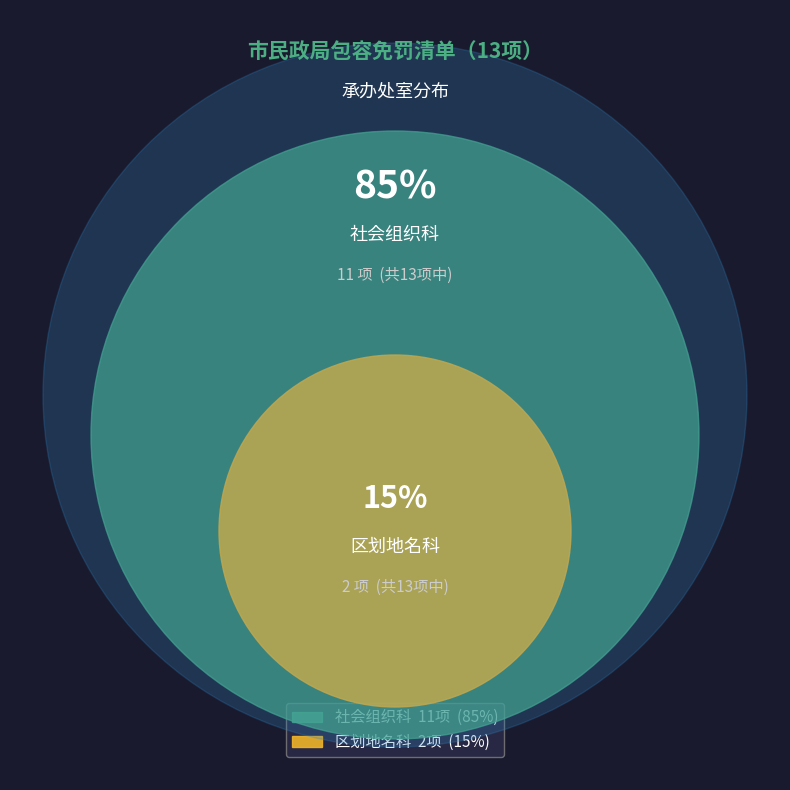

Is it true that 社会组织科 is 85% of the pie?

True